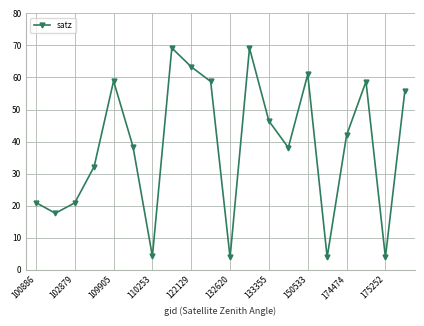

True or false: the data has more than 0 interior local peaks.

True